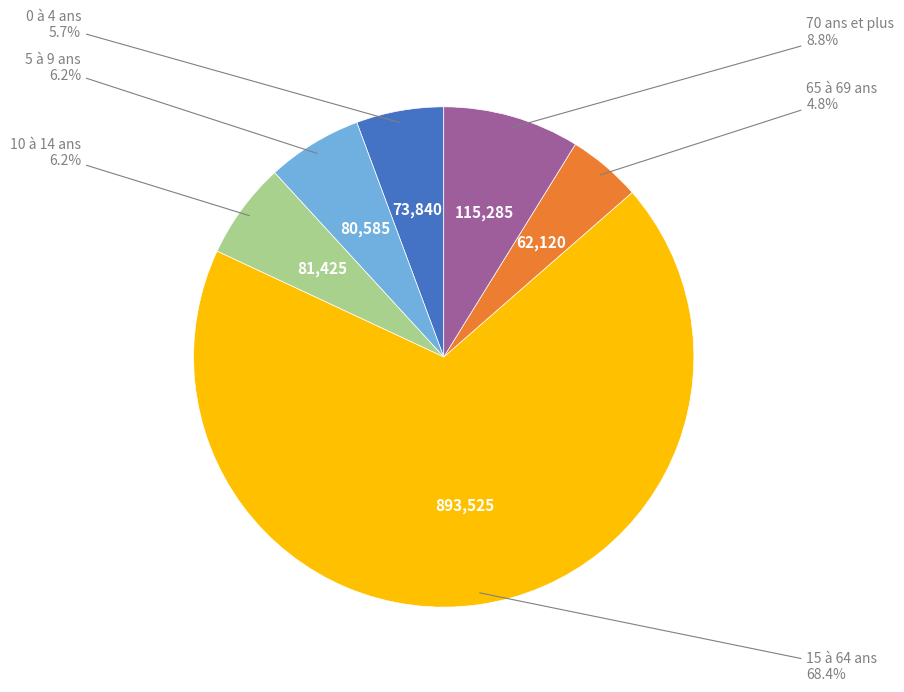

Is there a majority slice in this chart?

Yes